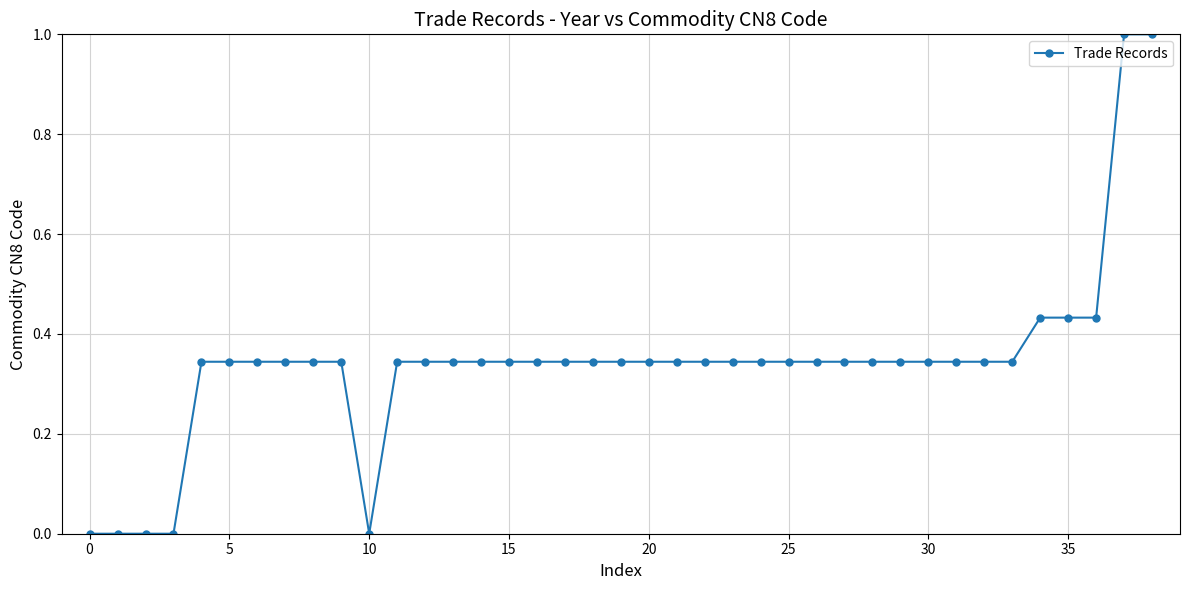

What is the greatest value displayed?

1.0